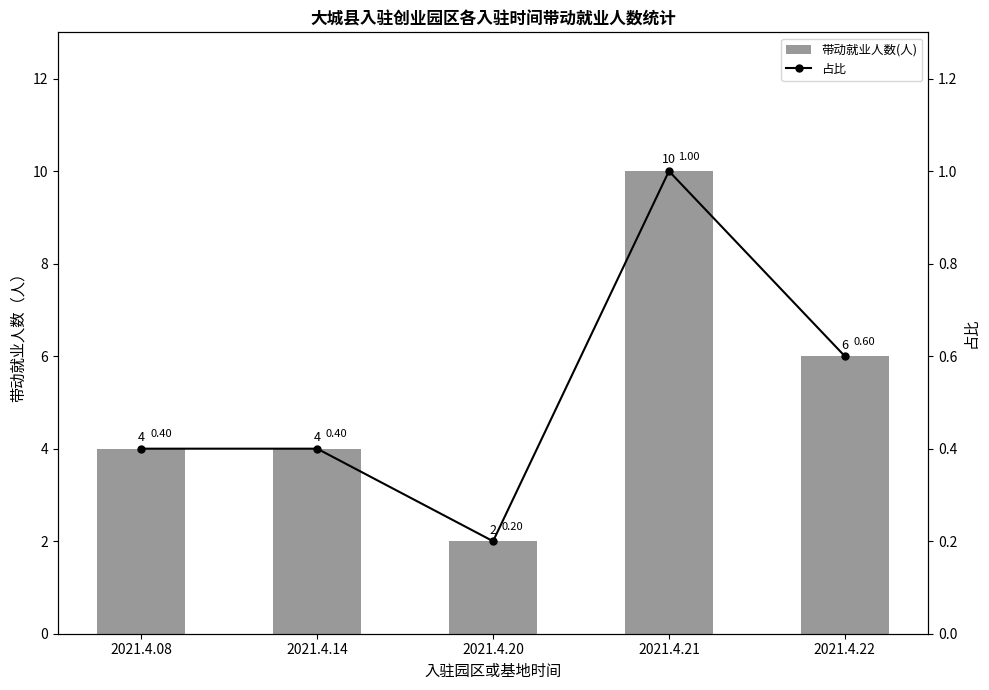

What is the difference between the maximum and second lowest values in the 带动就业人数(人) series?

6.0